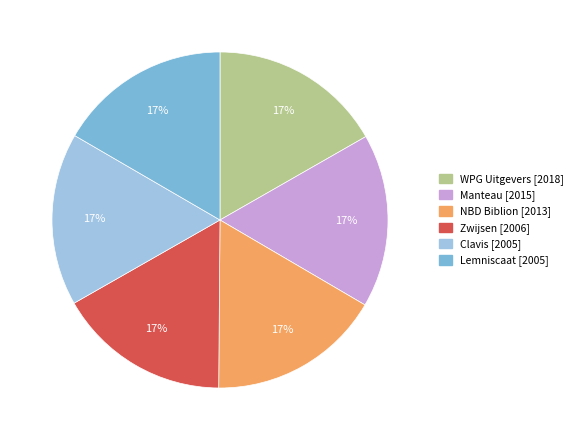

How many segments does this pie chart have?

6